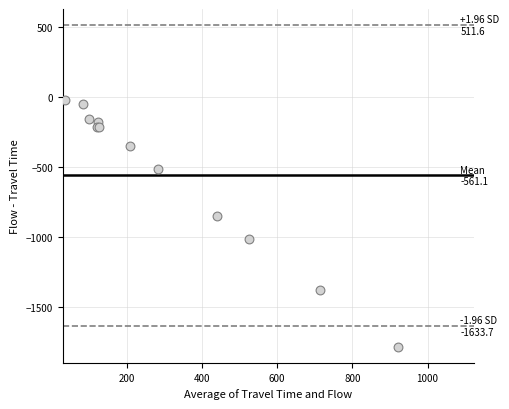

What Y value in the scatter plot is closest to -903?

-852